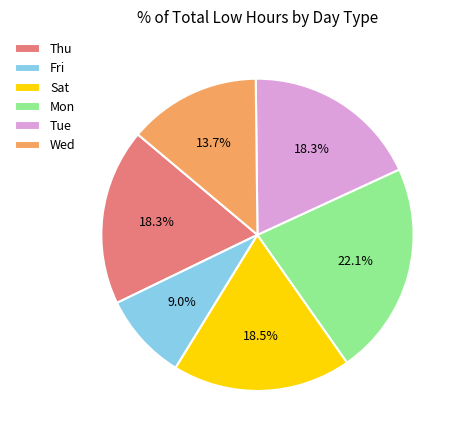

What is the total percentage of Sat and Tue?

36.8%